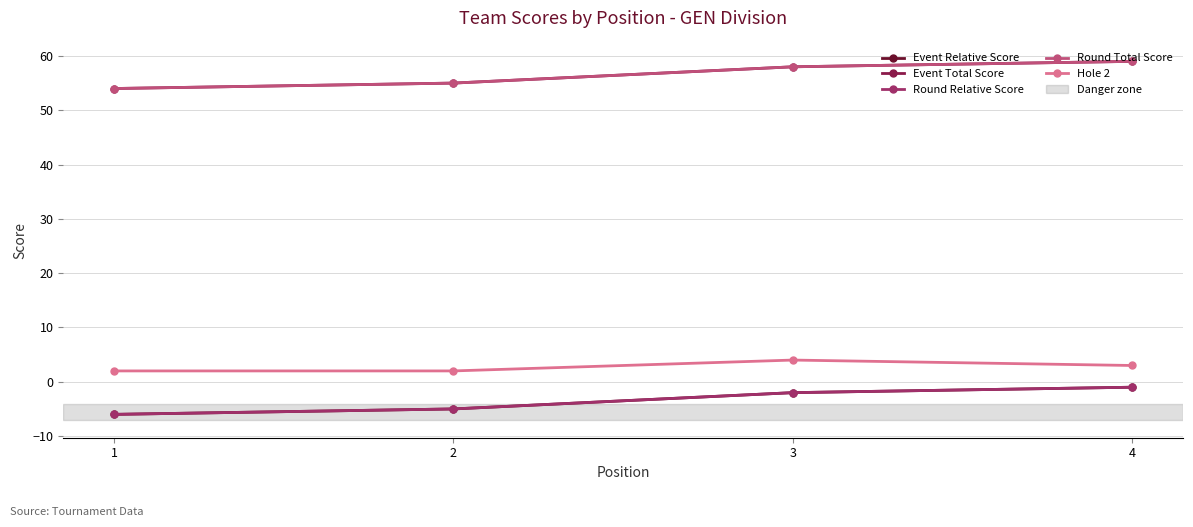

Is this an area chart (filled region under the line)?

No